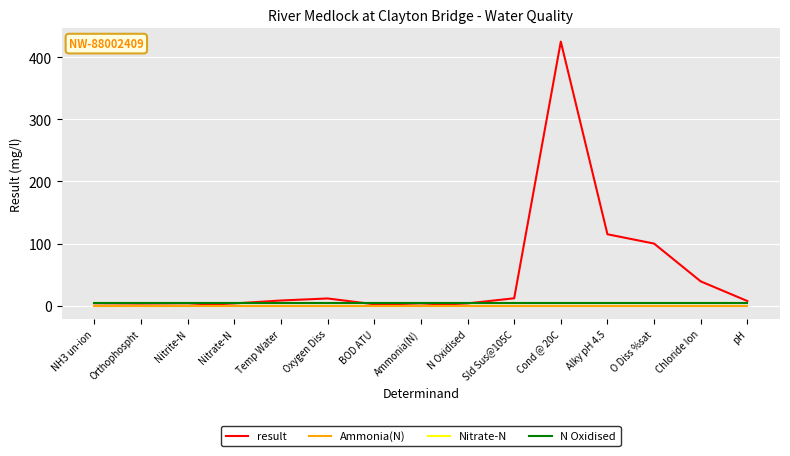

Is it true that result equals 3.7 at Nitrate-N?

True